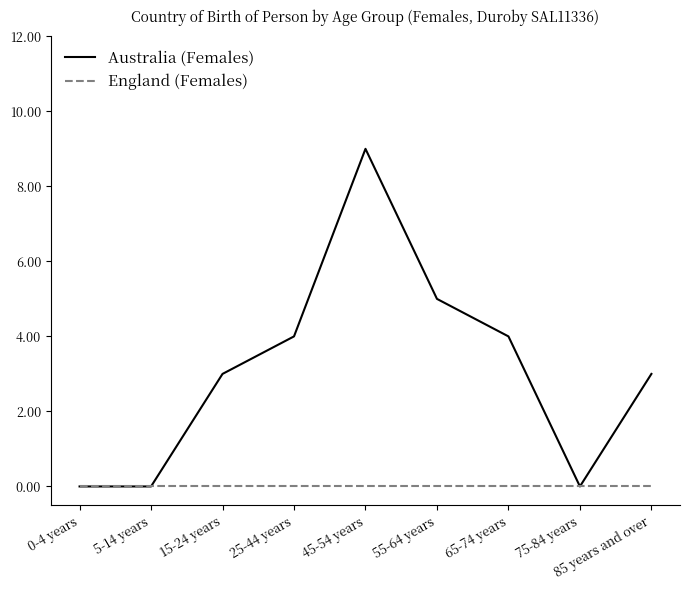

What is the maximum value shown in the chart?

9